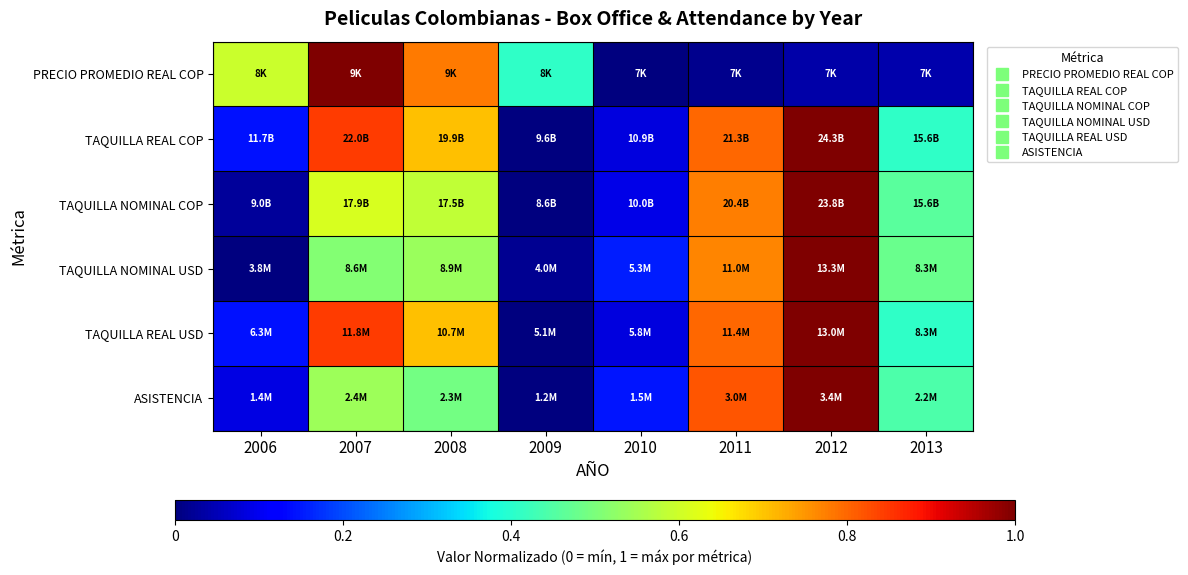

Which has a higher value, 2008 or 2011?

2008